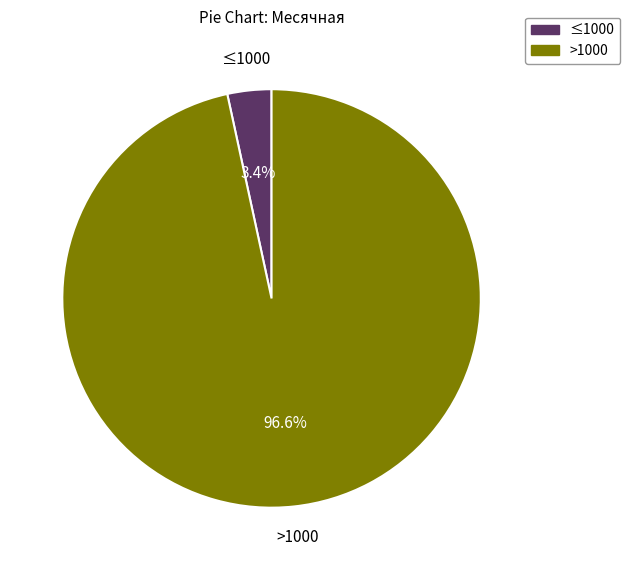

What portion of the pie excludes >1000?

3.4%